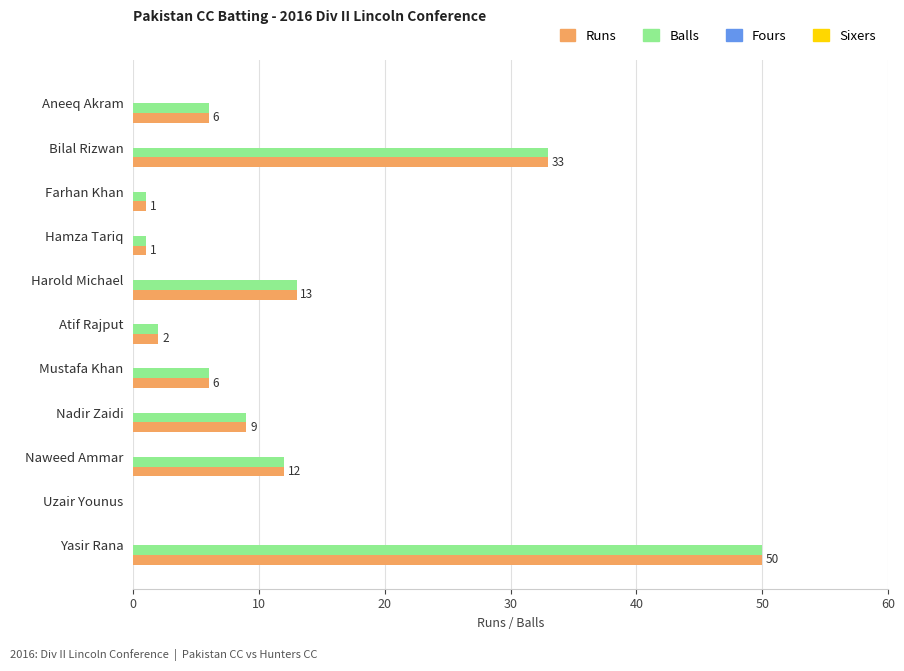

At which label does Balls reach its peak?

Yasir Rana